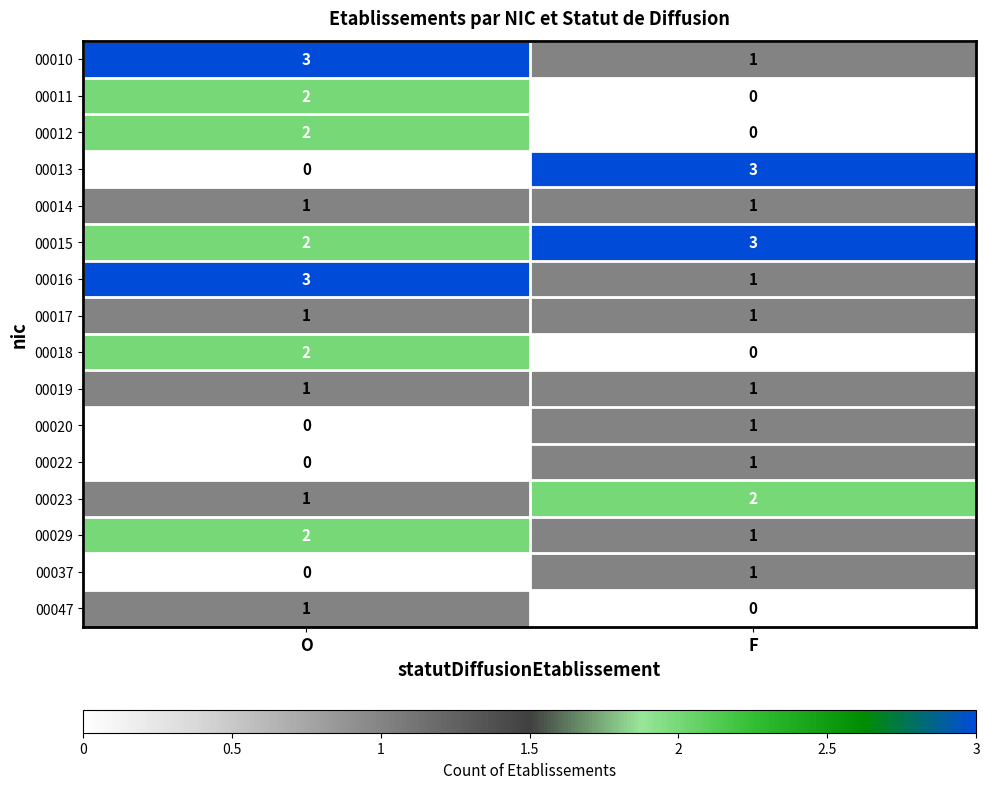

At which label is 00022 closest to 0?

O